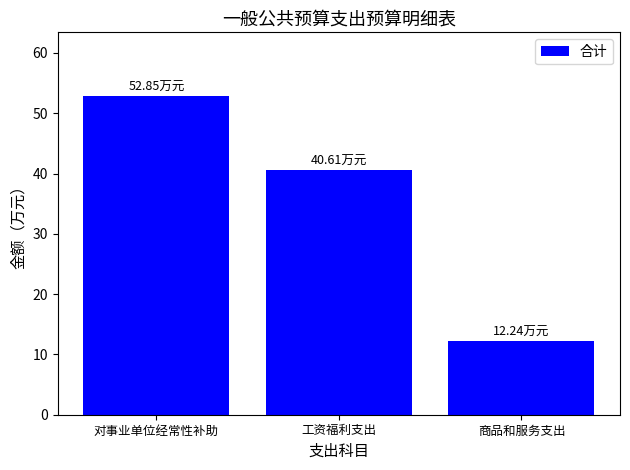

What is the label of the 2nd bar from the right?

工资福利支出